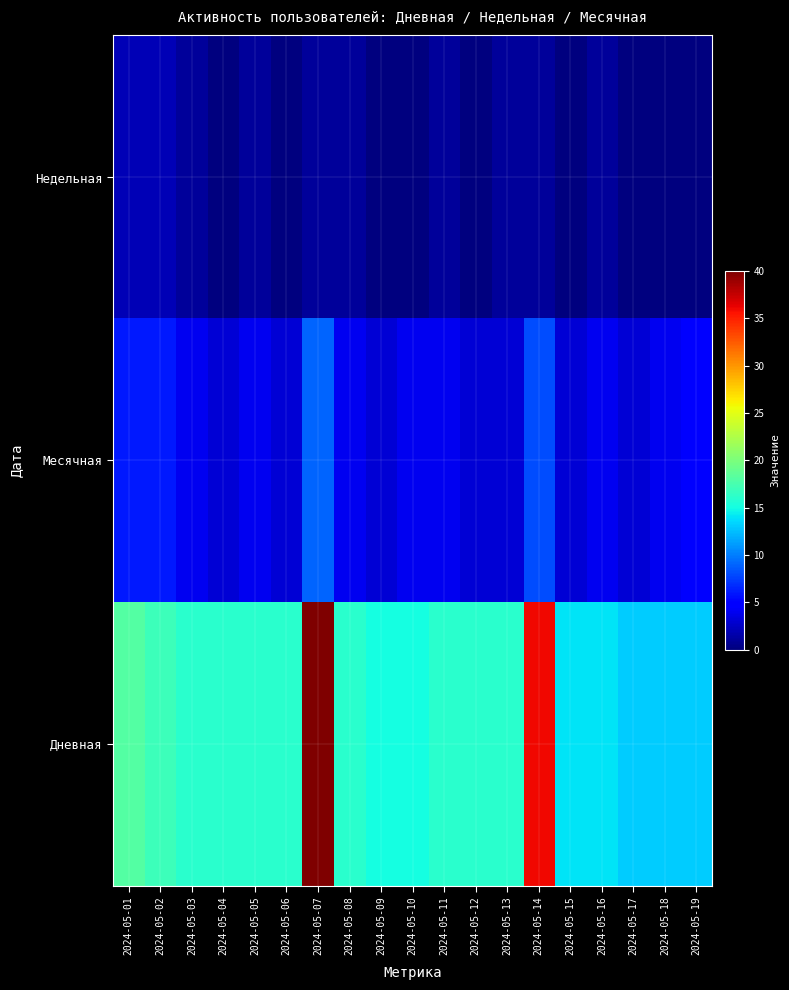

What is the spread (max minus min) of values at 2024-05-17?

13